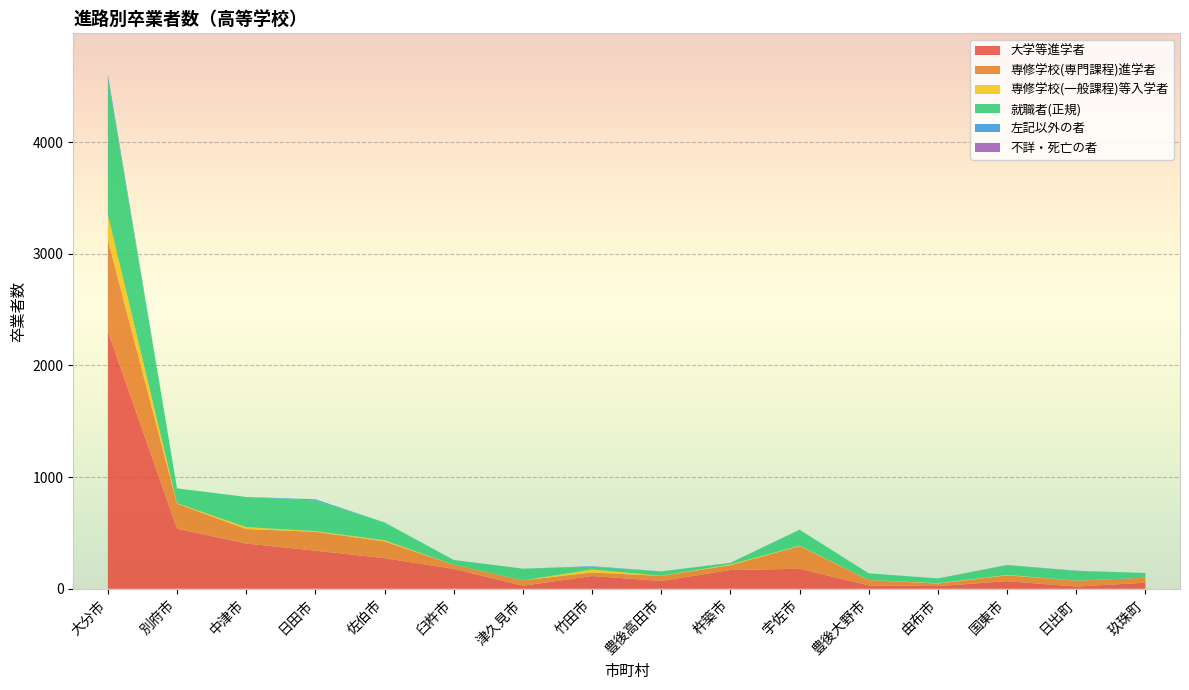

Reading left to right, what are all the values shown in this chart?

大学等進学者: 2308	538	405	341	274	178	27	114	70	168	179	30	24	68	20	54
専修学校(専門課程)進学者: 817	224	130	169	150	37	48	32	45	43	203	48	23	52	52	45
専修学校(一般課程)等入学者: 222	4	17	6	10	0	0	27	2	7	4	1	3	4	1	0
就職者(正規): 1223	133	270	274	159	43	105	24	38	14	142	59	43	88	86	42
左記以外の者: 33	0	0	11	1	0	0	5	1	0	1	0	0	1	3	0
不詳・死亡の者: 2	0	0	0	0	0	0	0	0	0	0	0	0	0	0	0